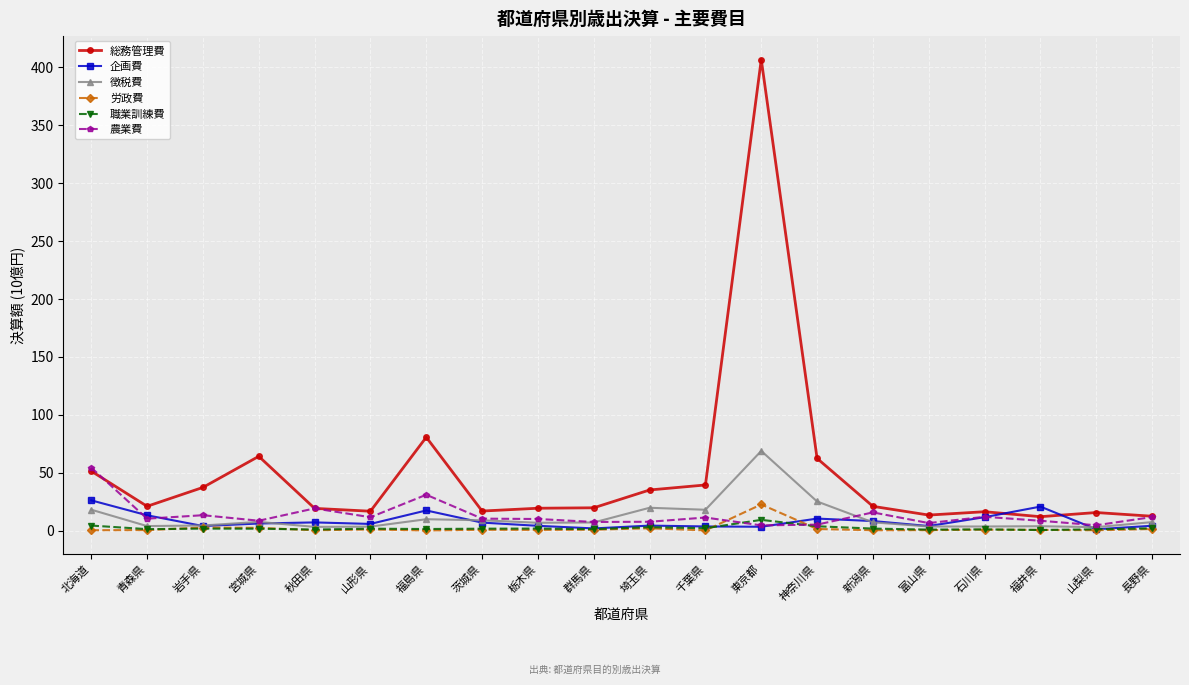

What is the label of the 10th point from the left?

群馬県